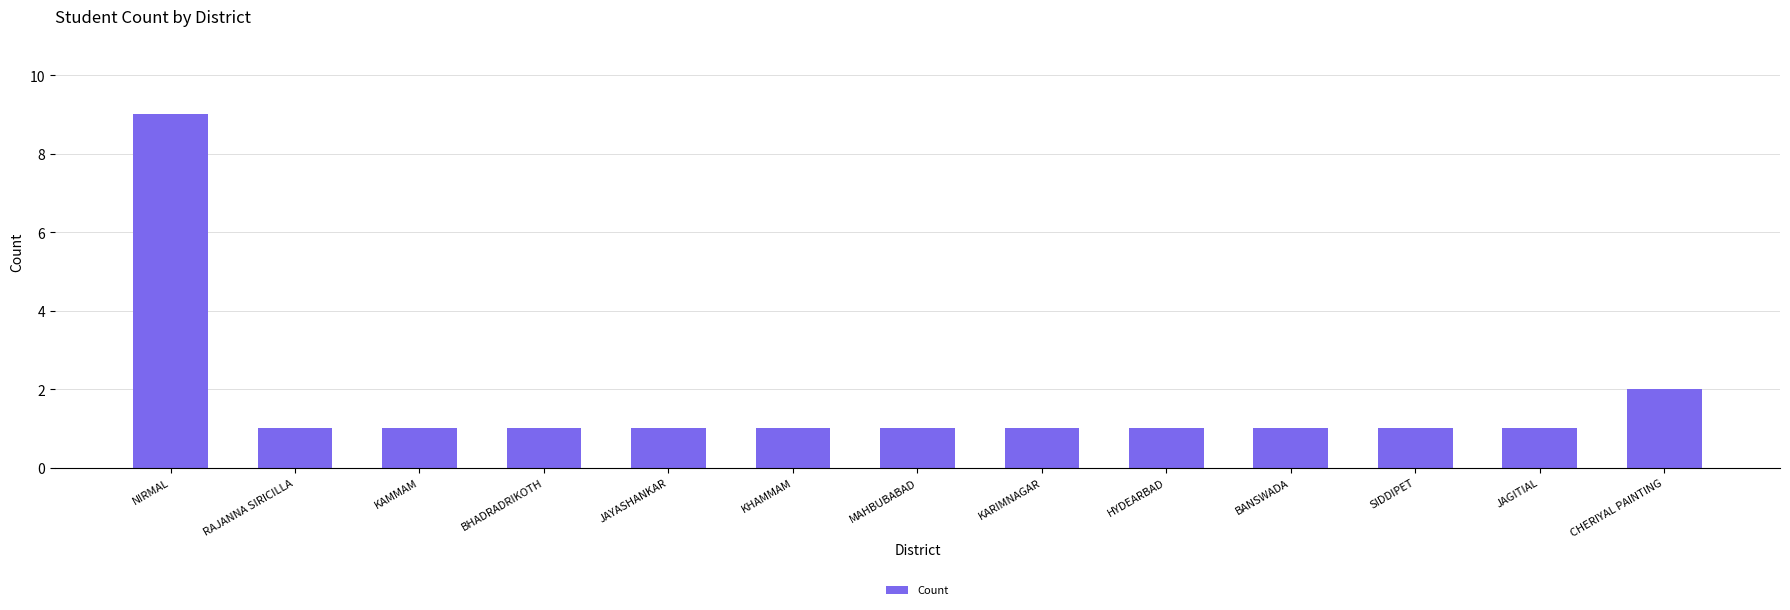

What is the difference between the second highest and second lowest values?

1